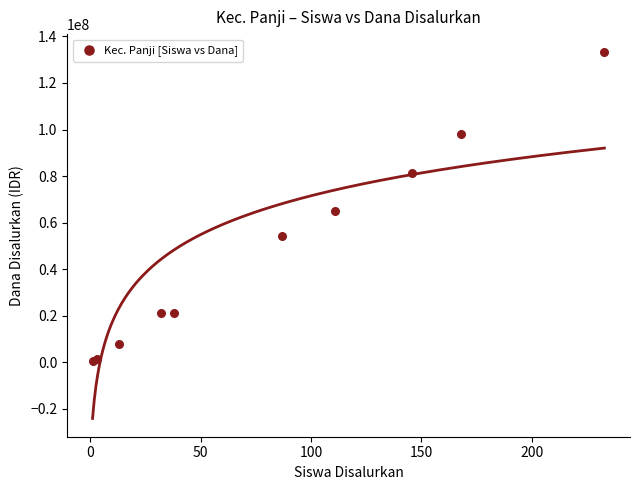

What Y value in the scatter plot is closest to 66937500?

64875000